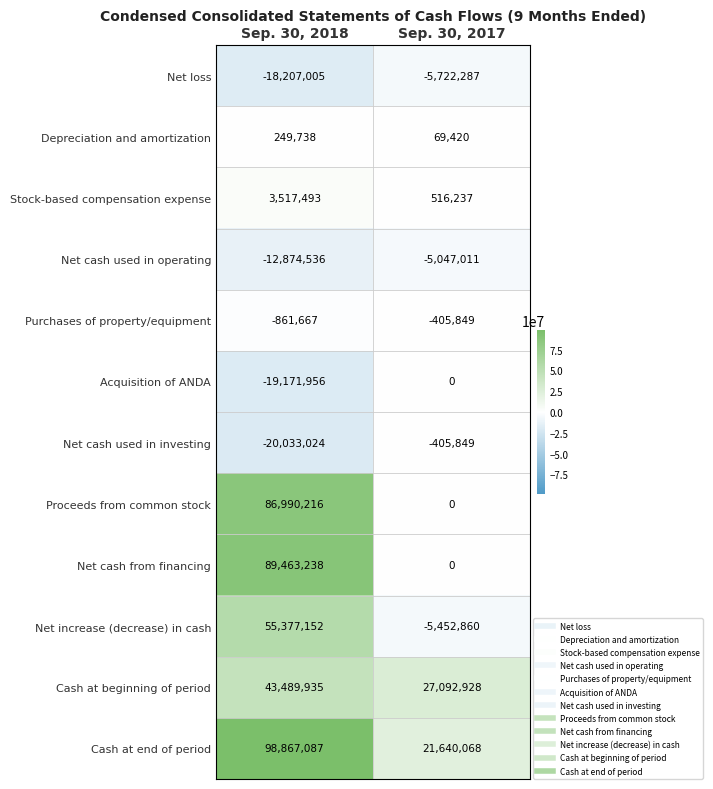

How many series are shown in this chart?

12